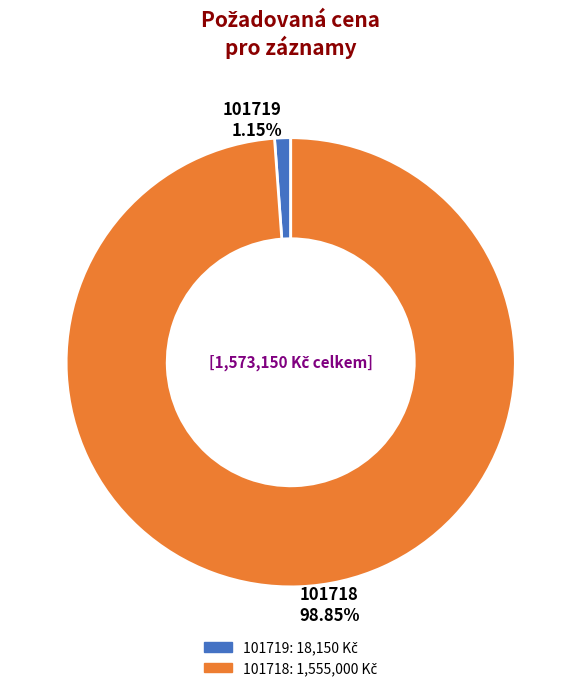

What percentage is the 101719 slice, to the nearest percent?

1%